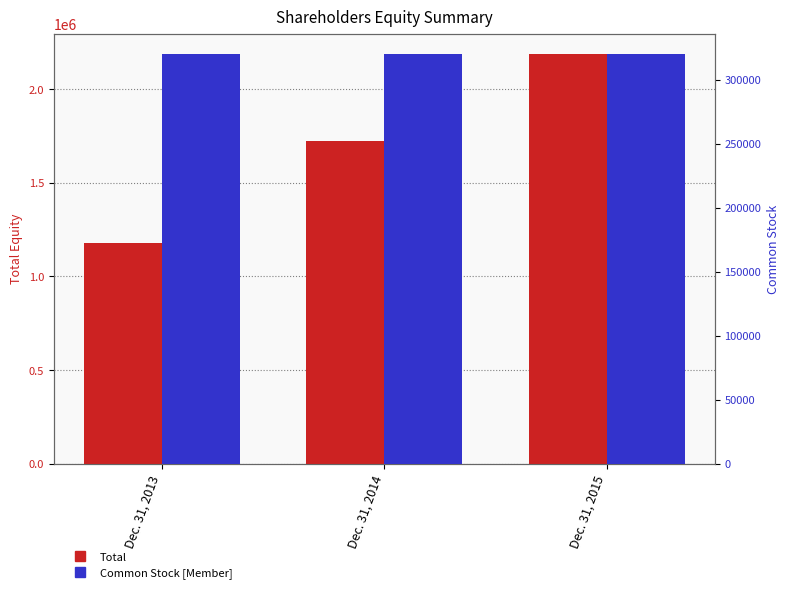

What is the approximate value of Total at Dec. 31, 2013?

1180985